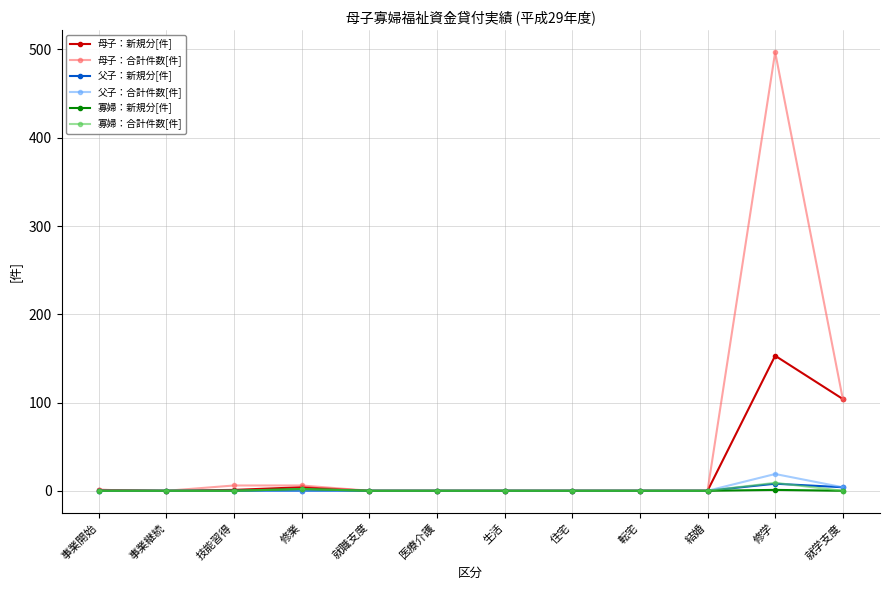

What is the greatest value displayed?

497